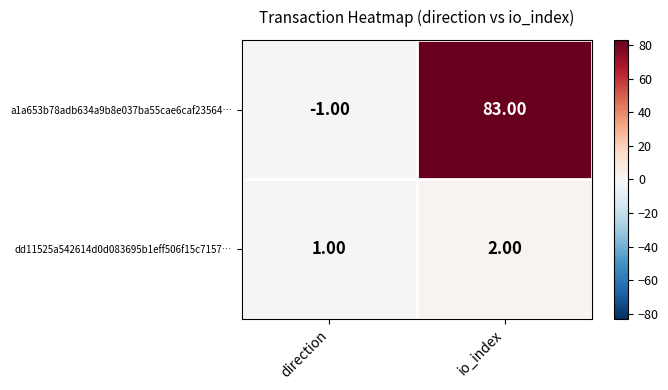

How many series are shown in this chart?

2